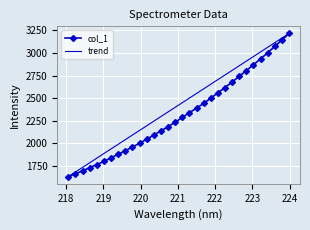

List the labels in order of value, largest first.

223.9802, 223.7895, 223.5987, 223.408, 223.2172, 223.0264, 222.8355, 222.6447, 222.4538, 222.263, 222.0721, 221.8812, 221.6902, 221.4993, 221.3083, 221.1174, 220.9264, 220.7354, 220.5444, 220.3533, 220.1623, 219.9712, 219.7801, 219.589, 219.3979, 219.2067, 219.0156, 218.8244, 218.6332, 218.442, 218.2508, 218.0596